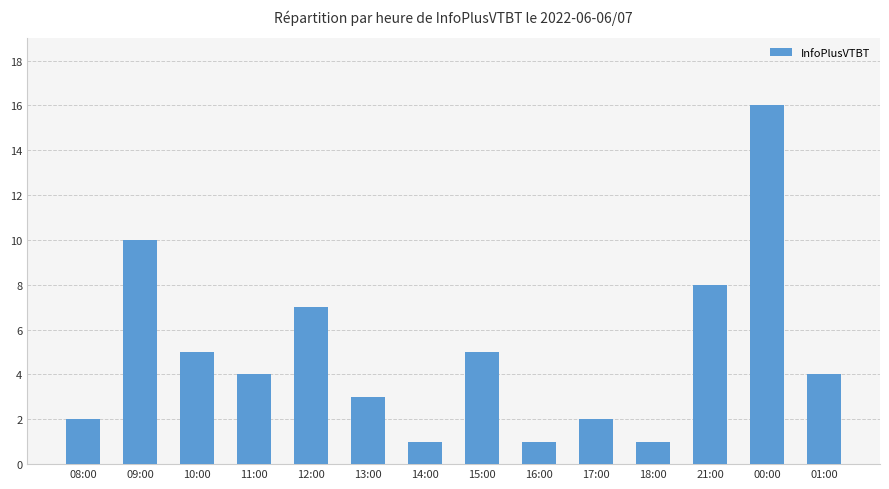

What is the difference between the maximum and minimum values?

15